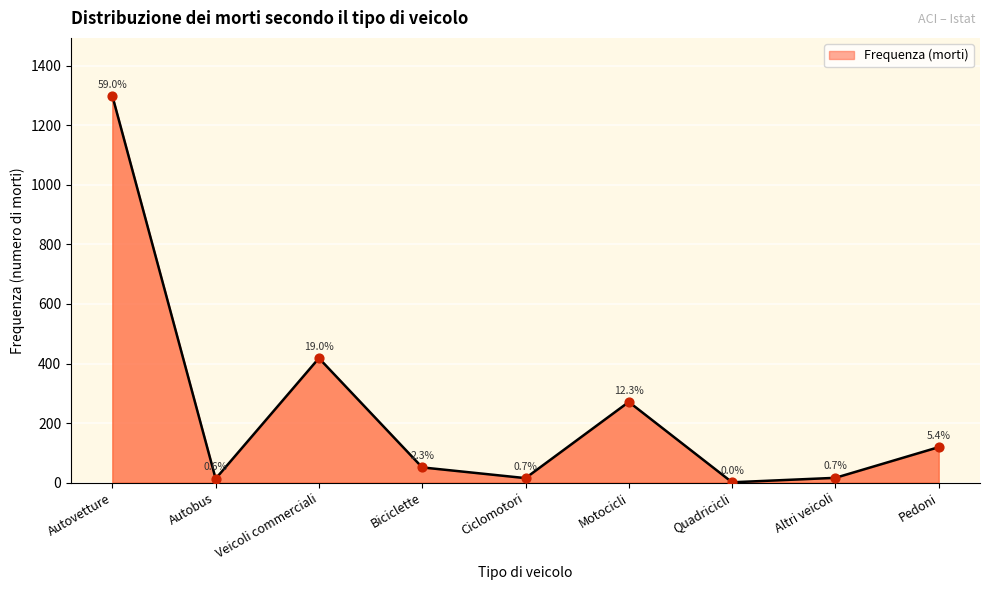

Which has a higher value, Ciclomotori or Autovetture?

Autovetture